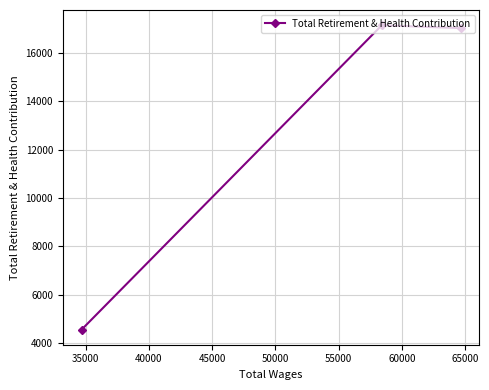

What is the greatest value displayed?

17146